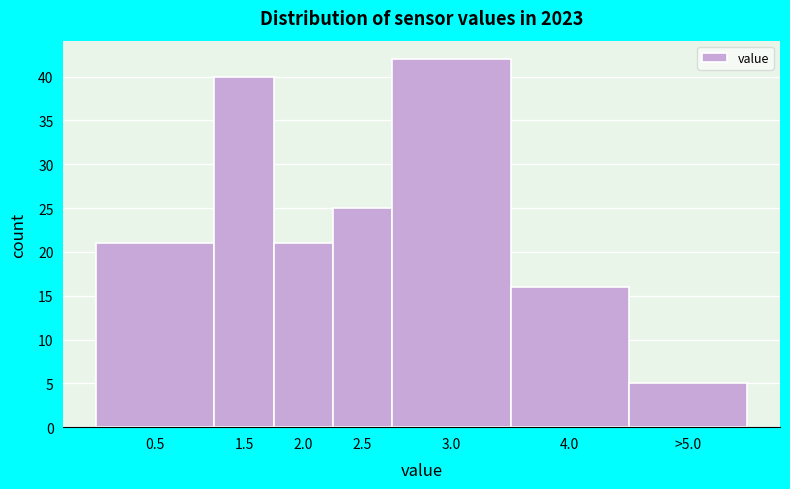

Reading right to left, extract all data points from this chart.

5	16	42	25	21	40	21